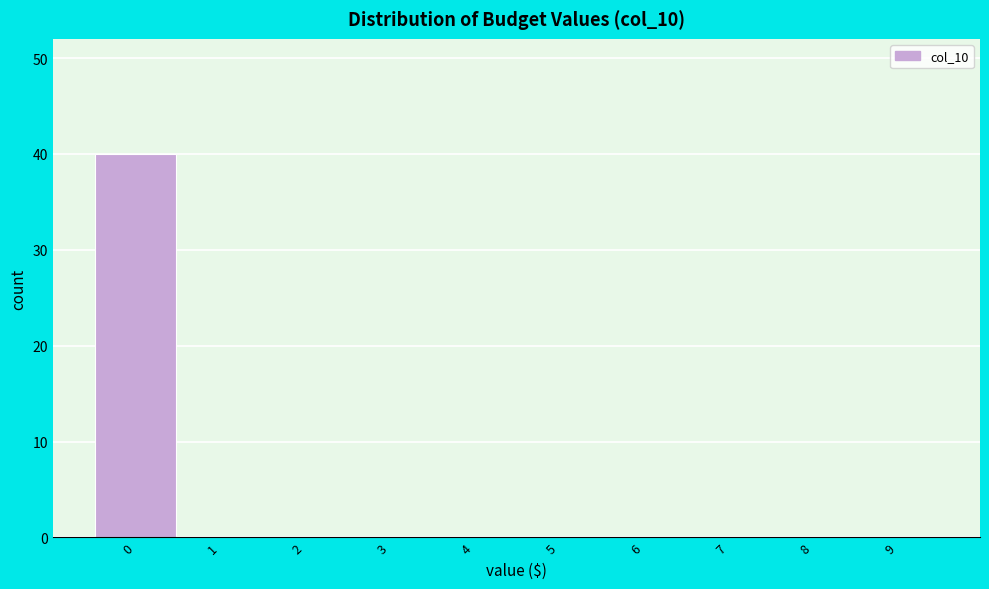

Reading right to left, extract all data points from this chart.

9=0	8=0	7=0	6=0	5=0	4=0	3=0	2=0	1=0	0=40